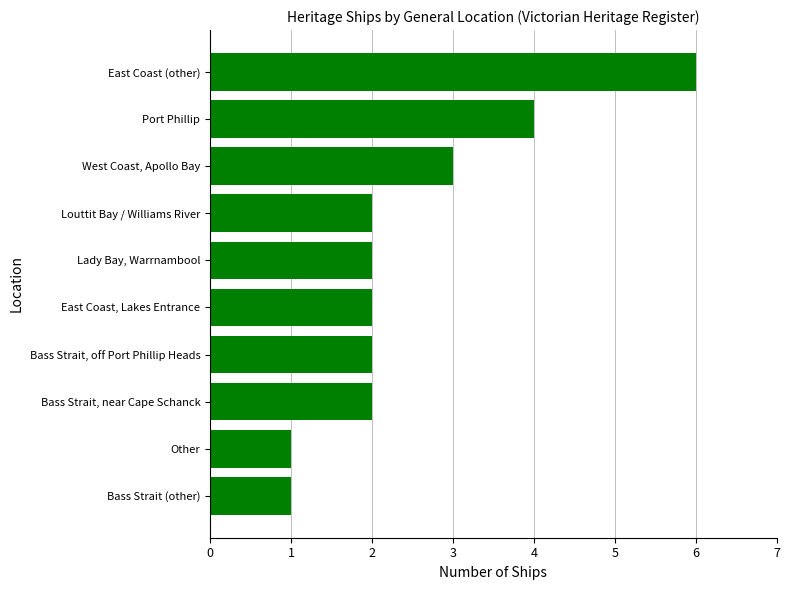

Is it true that the value at Bass Strait, off Port Phillip Heads is 1?

False